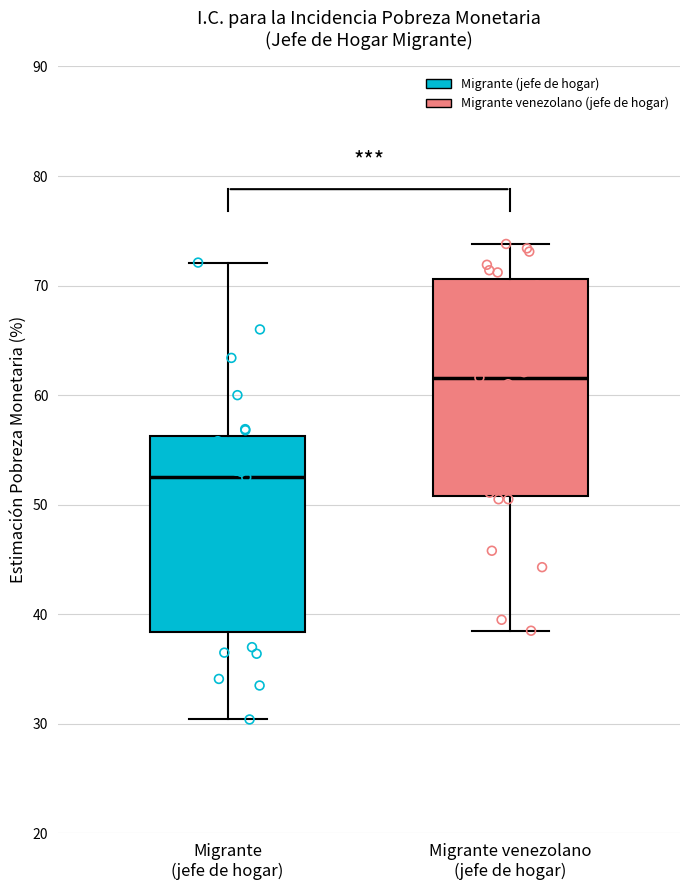

Which box has the highest median line?

Migrante venezolano (jefe de hogar)